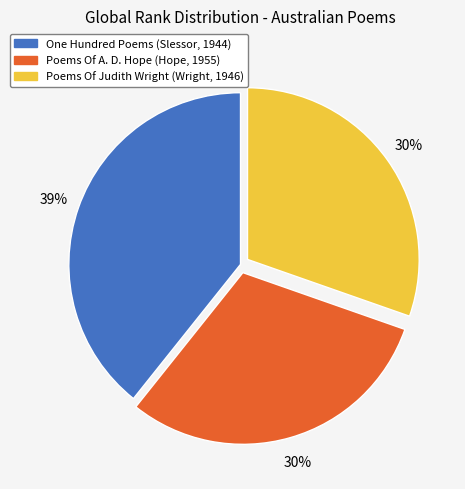

Count the number of slices in the pie.

3